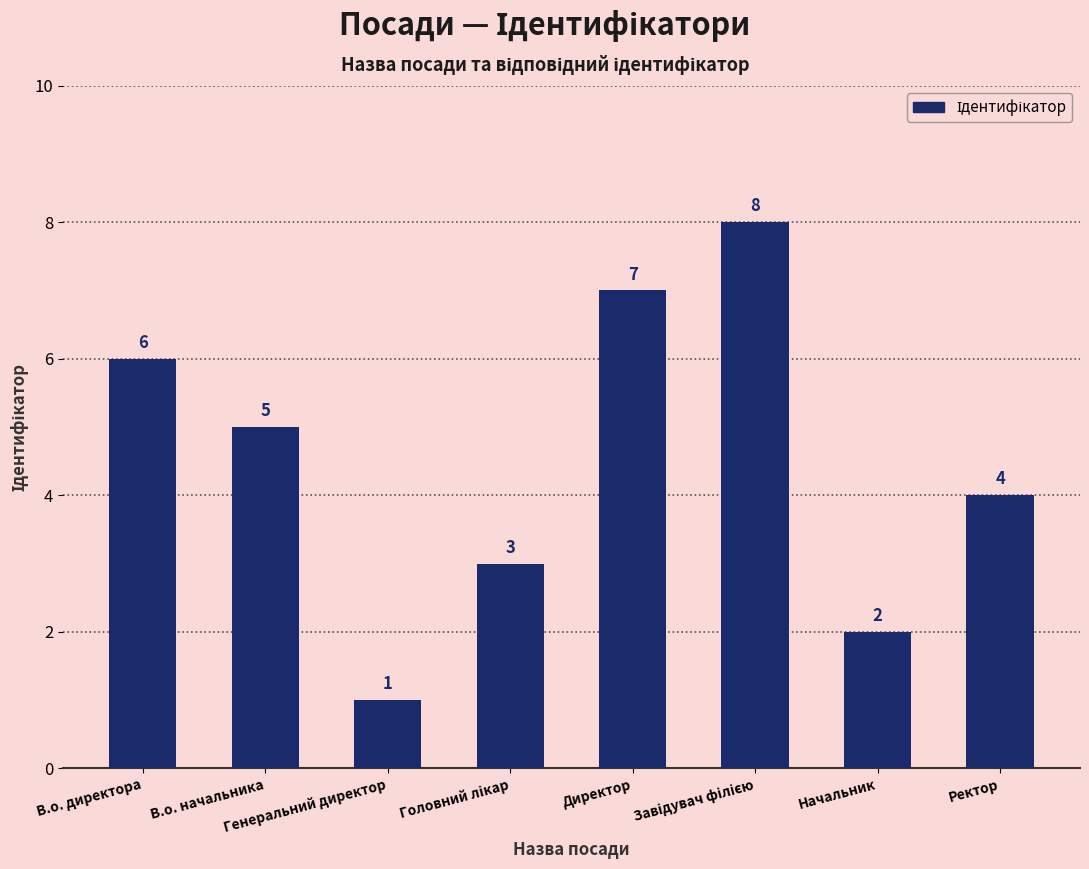

What is the sum of all values?

36